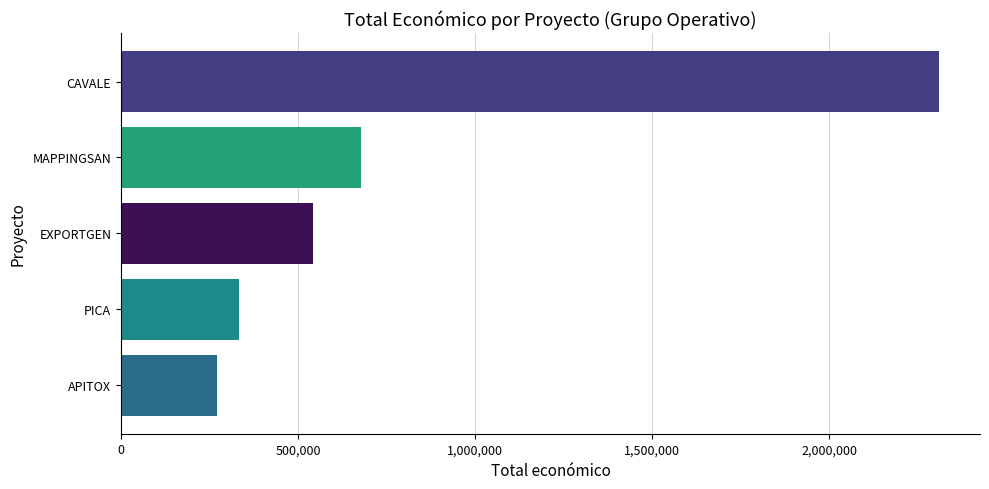

True or false: the data shows 2310026 at CAVALE.

True